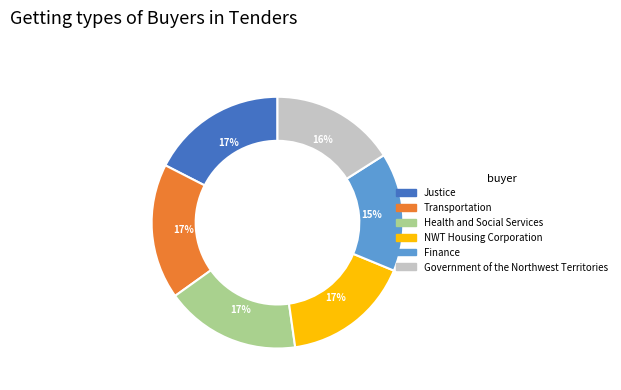

To the nearest percent, what is the difference between the largest and smallest slice percentages?

2%